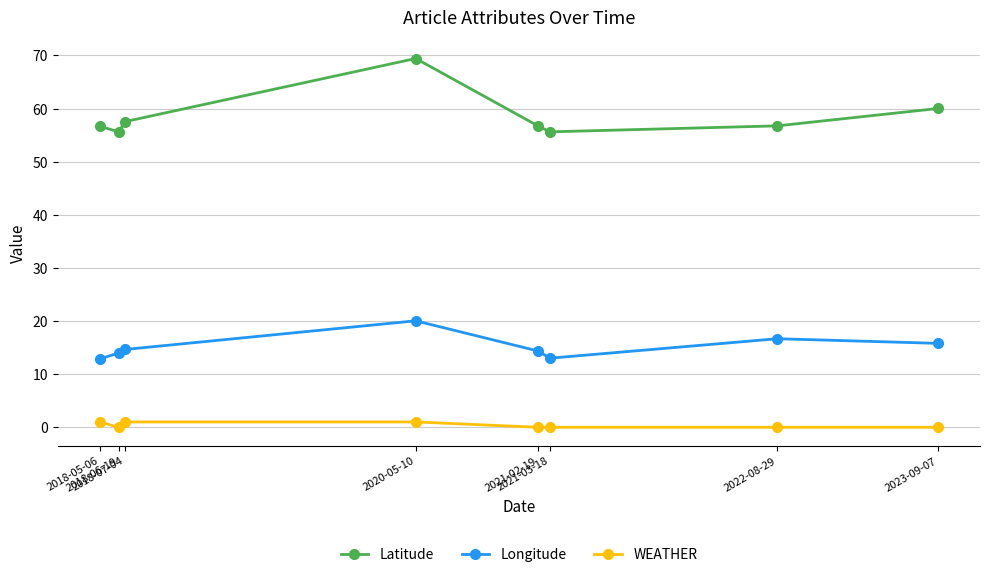

What is the sum of the Longitude values at 2021-02-19 and 2018-07-04?

29.0